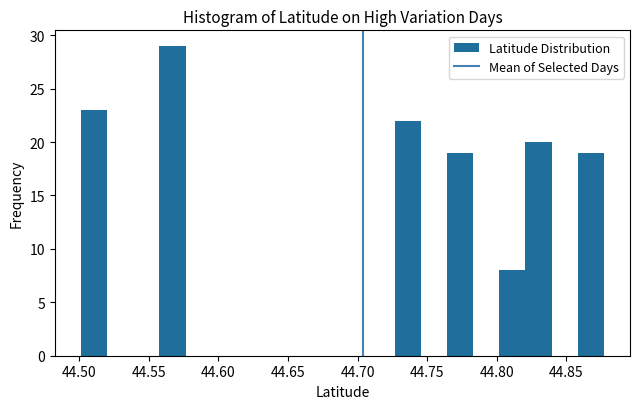

Read against the x-axis, roughly where is the centre of the tallest bar?

44.565